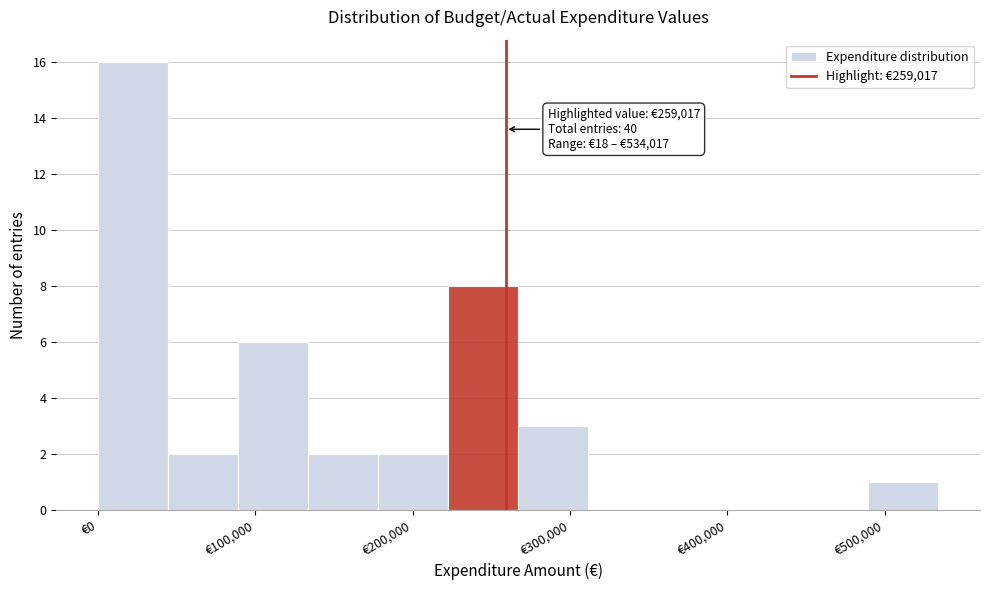

Which range on the x-axis has the tallest bar?

0 to 40000